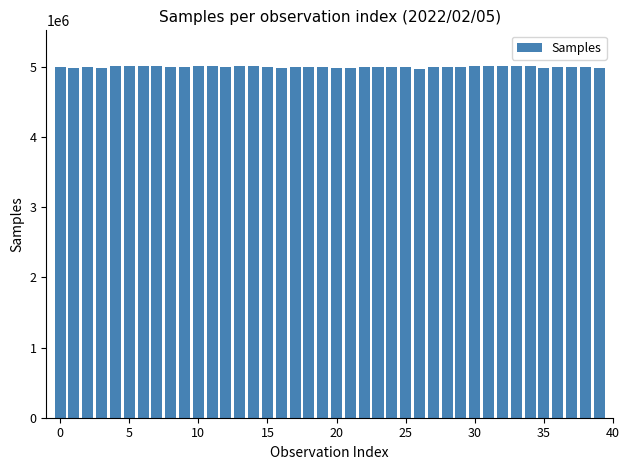

What is the minimum value shown in the chart?

4961392